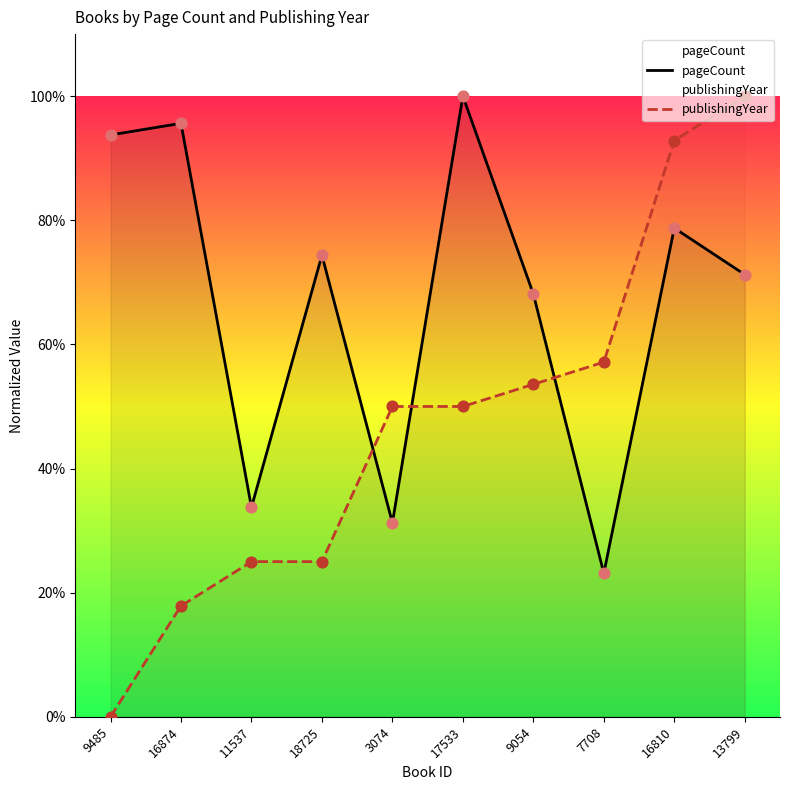

What are all the series names shown in the legend?

pageCount, publishingYear